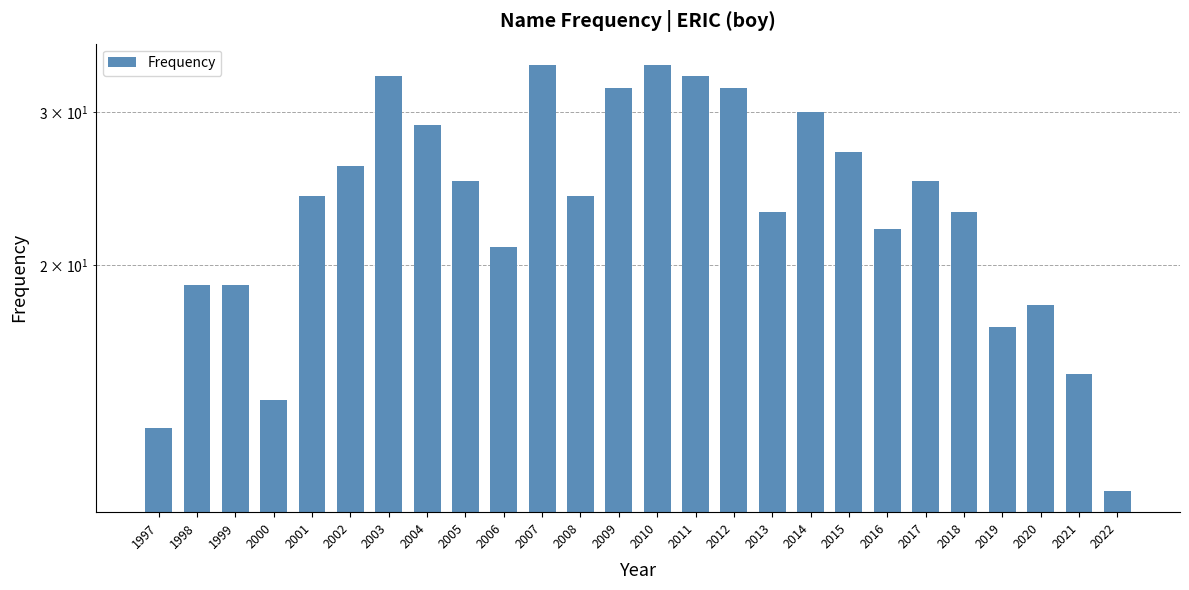

What is the sum of the values at 2013 and 2009?

55